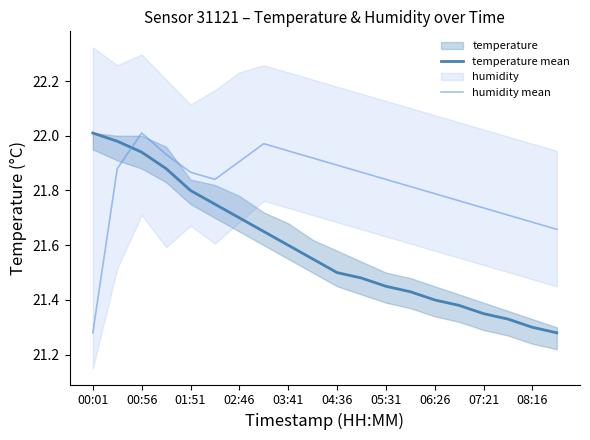

The value of temperature mean at 11 is 21.5. True or false?

True